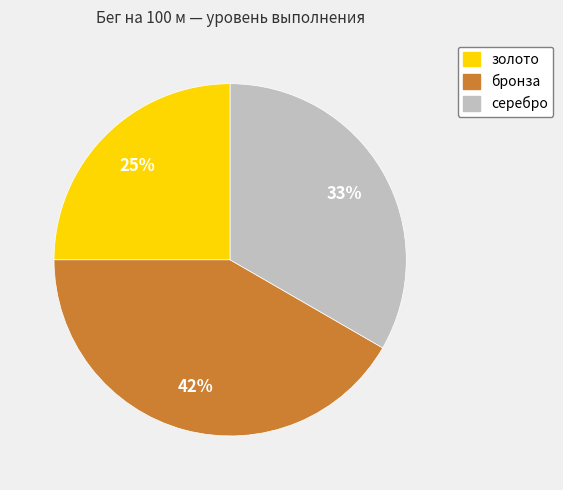

What is the ratio of the value at бронза to the value at золото?

1.7